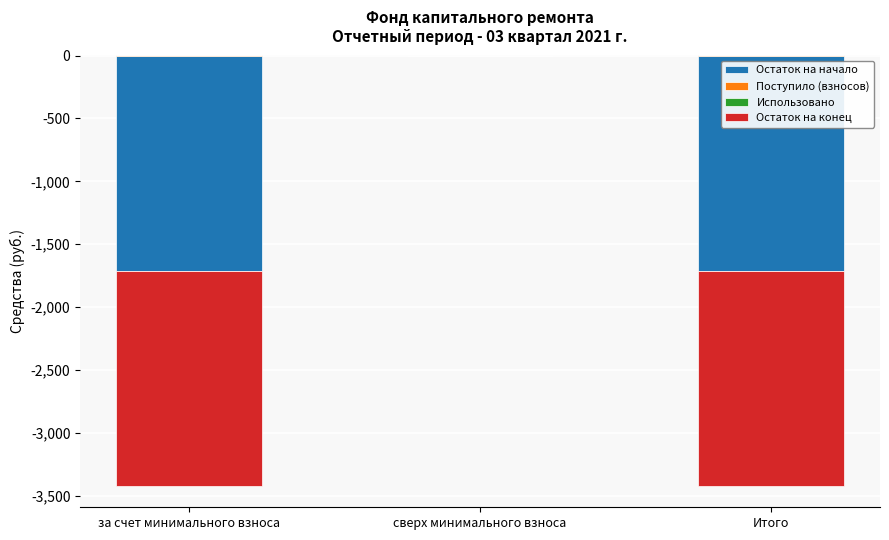

Which category has the lowest value in the Поступило (взносов) series?

сверх минимального взноса